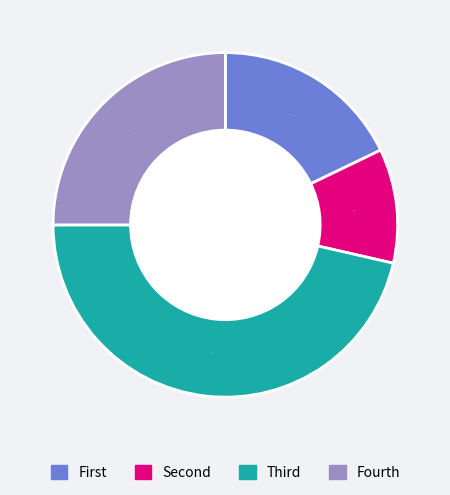

Is there a majority slice in this chart?

No